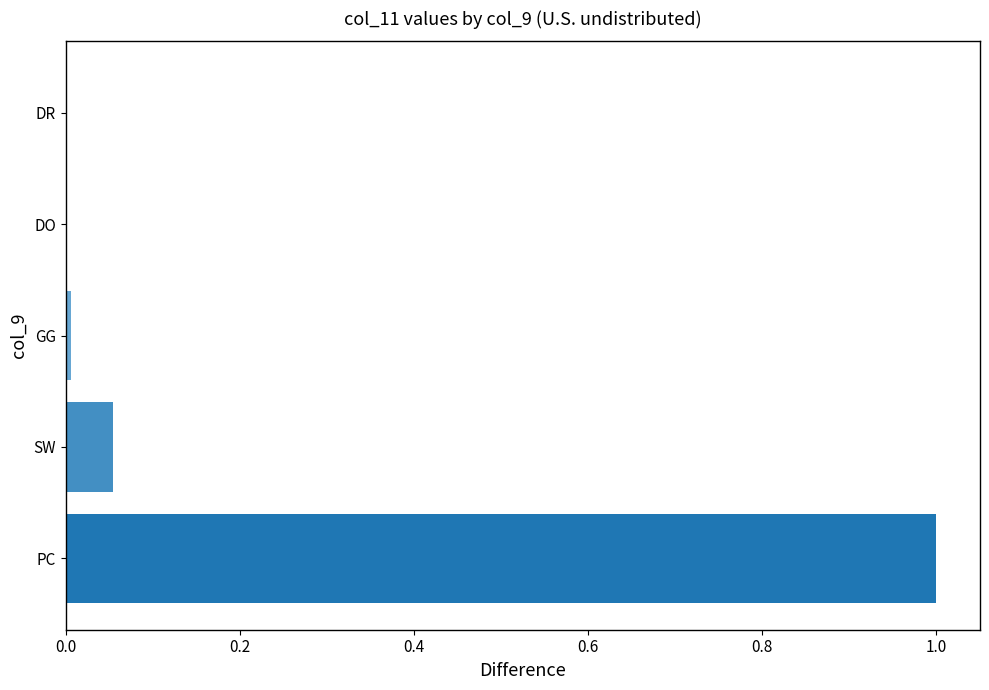

Is it true that the value at PC is 1.0?

True